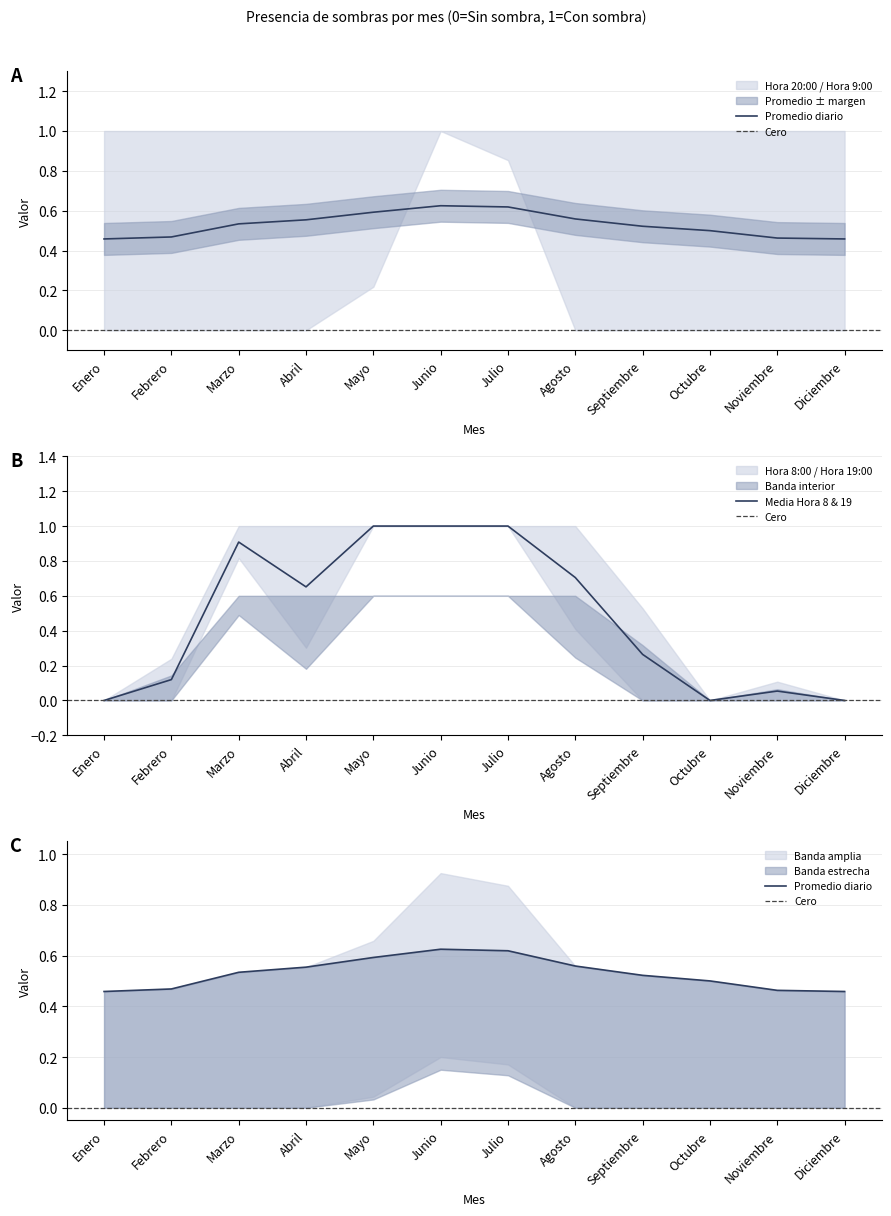

Between Enero and Mayo, which series saw the biggest shift?

Hora 8:00